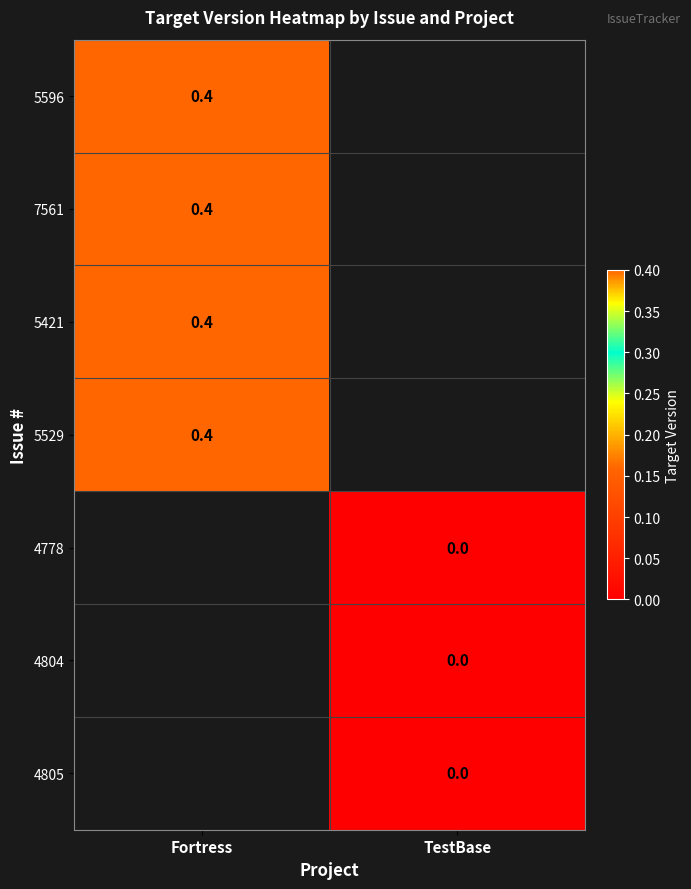

True or false: 5596 has a value of 0.4 at Fortress.

True